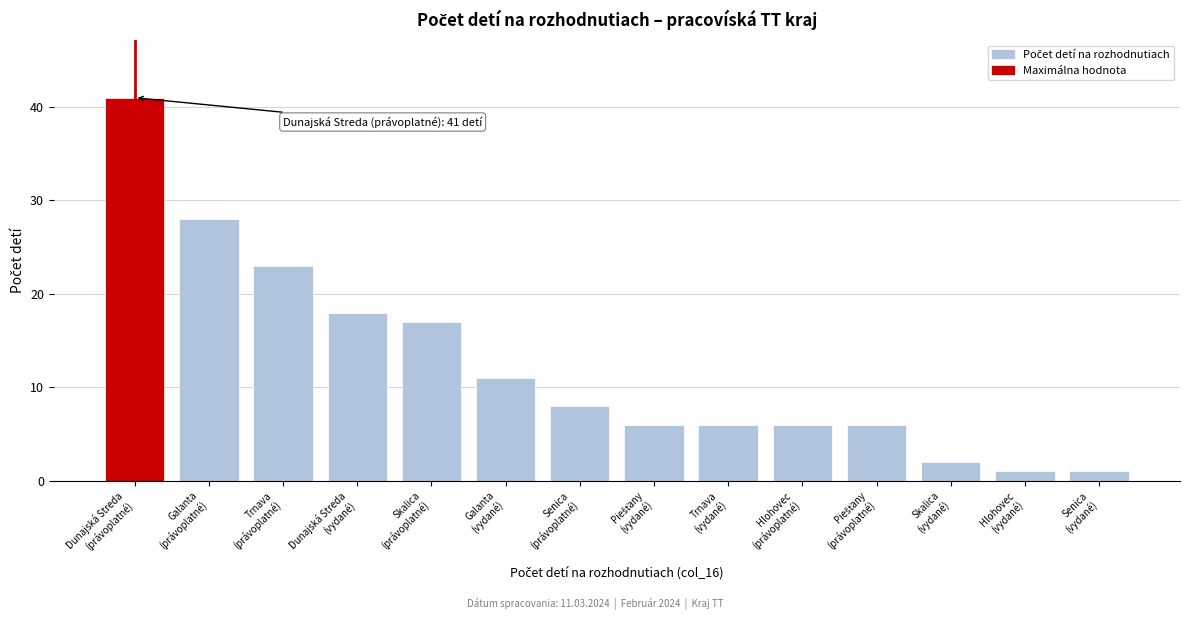

Reading left to right, transcribe all the data shown in this chart.

41	28	23	18	17	11	8	6	6	6	6	2	1	1